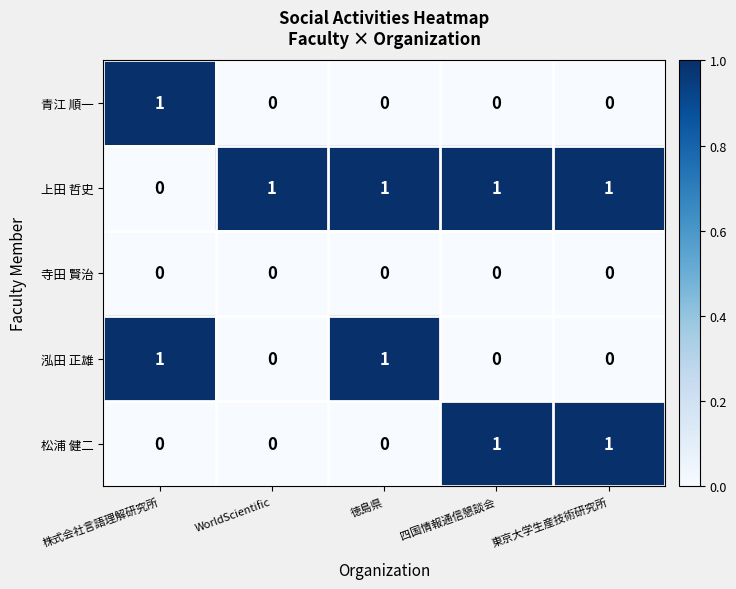

Count the 青江 順一 values in the range 0 to 1.

5